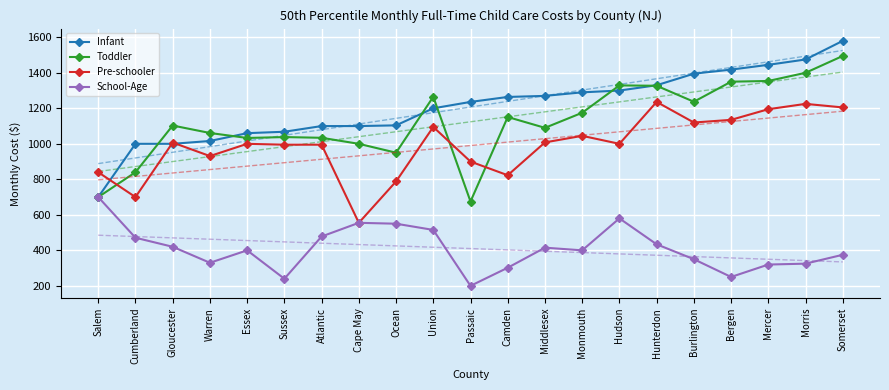

Reading left to right, what are all the values shown in this chart?

Infant: 700	1000	1000	1016	1060	1068	1100	1100	1104	1200	1236	1264	1270	1290	1300	1330	1395	1418	1445	1475	1580
Toddler: 700	840	1103	1061	1033	1038	1034	1000	950	1265	675	1151	1090	1175	1329	1327	1237	1350	1354	1400	1495
Pre-schooler: 840	700	1007	931	1000	995	995	555	788	1095	900	823	1008	1045	1000	1236	1120	1135	1195	1225	1205
School-Age: 700	471	420	330	400	240	478	555	550	515	200	302	415	400	580	434	350	250	320	325	375